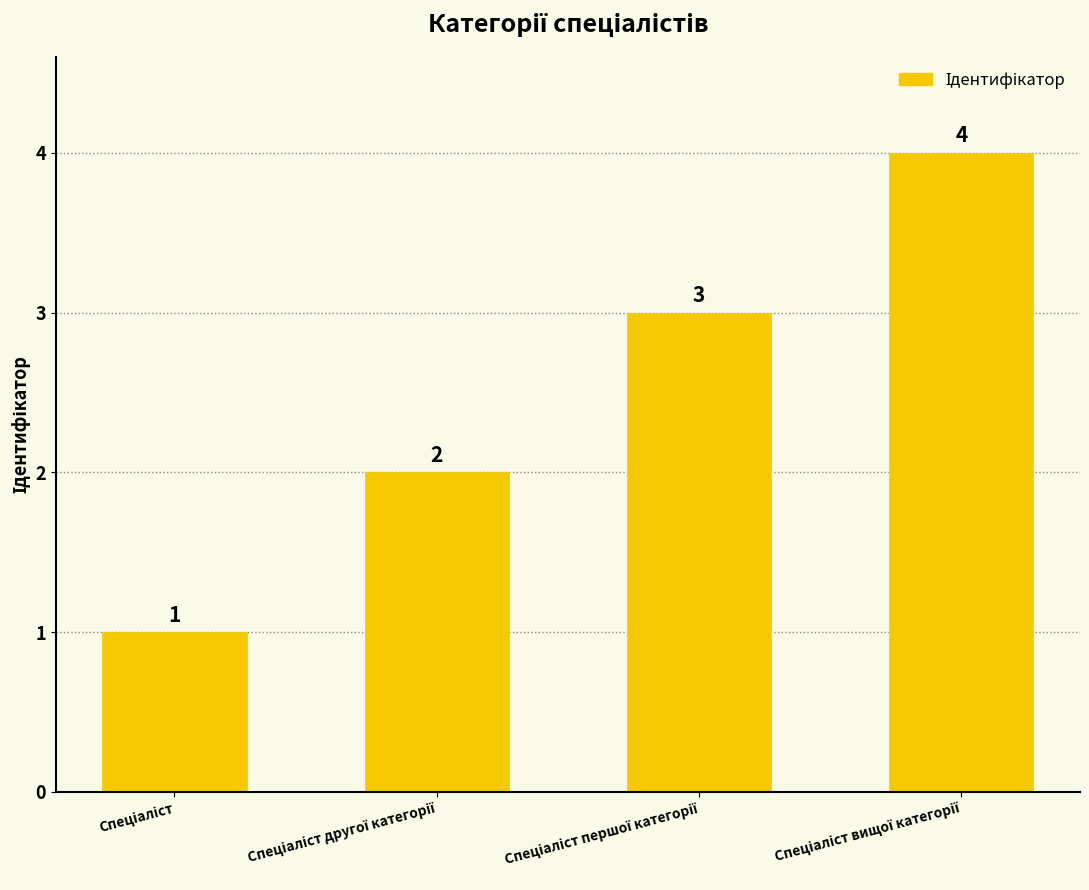

Reading left to right, extract all data points from this chart.

1	2	3	4